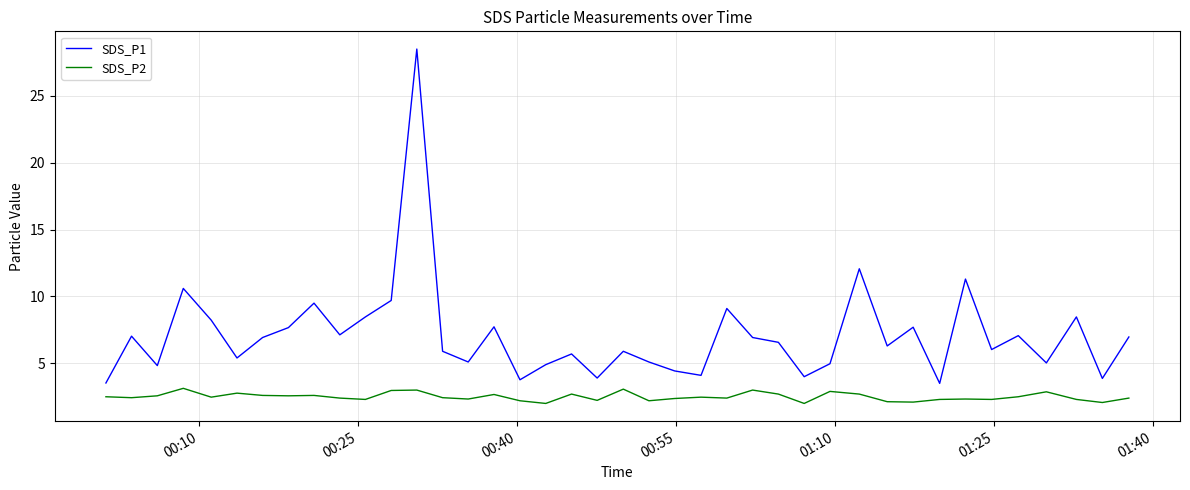

What is the smallest value displayed?

2.0